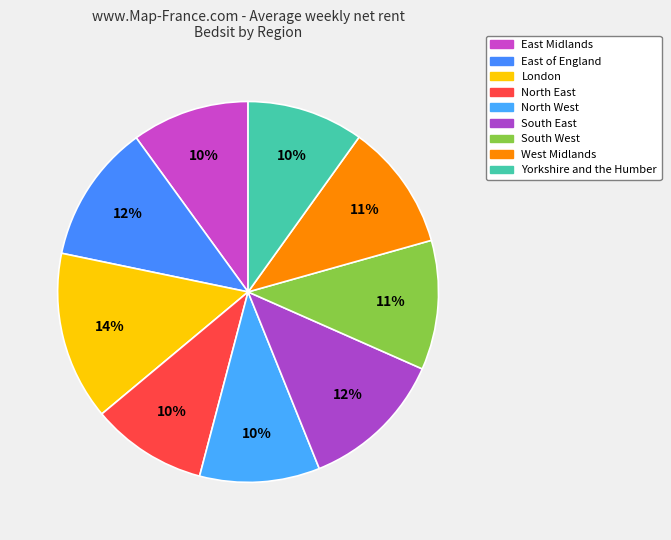

How many segments does this pie chart have?

9